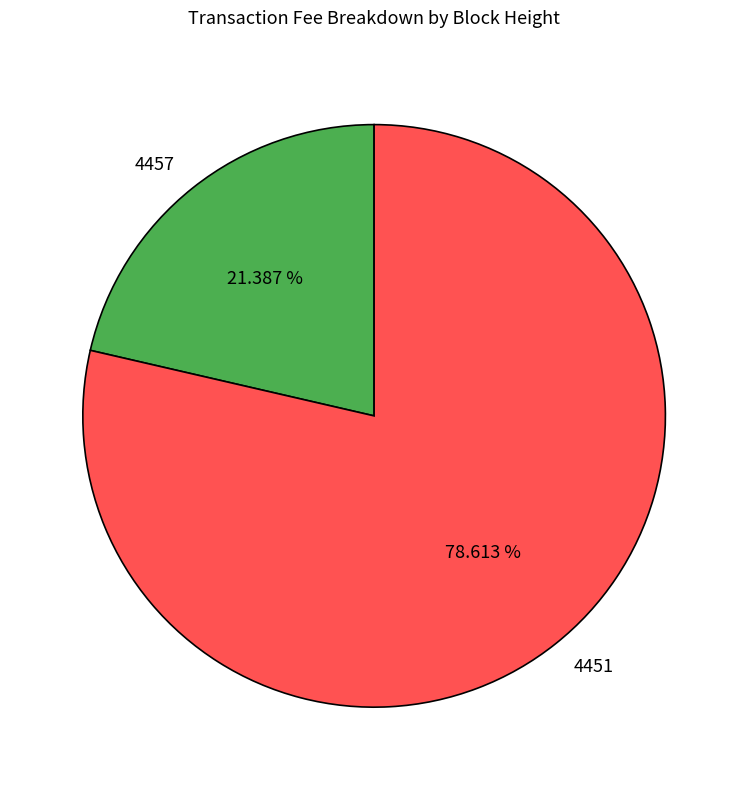

What portion of the pie excludes 4457?

78.6%